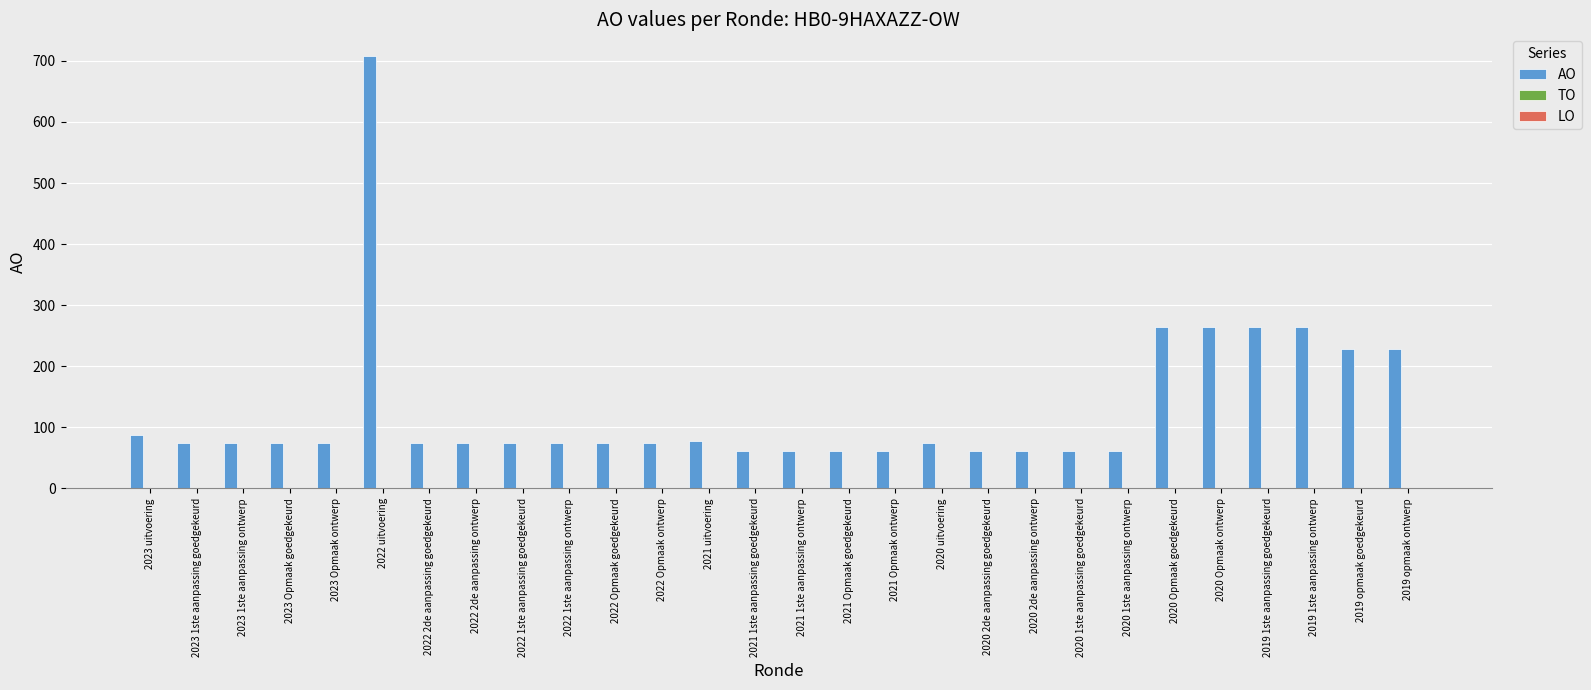

Reading right to left, what are all the values shown in this chart?

228	228	264	264	264	264	61	61	61	61	74	61	61	61	61	77	74	74	74	74	74	74	708	74	74	74	74	87